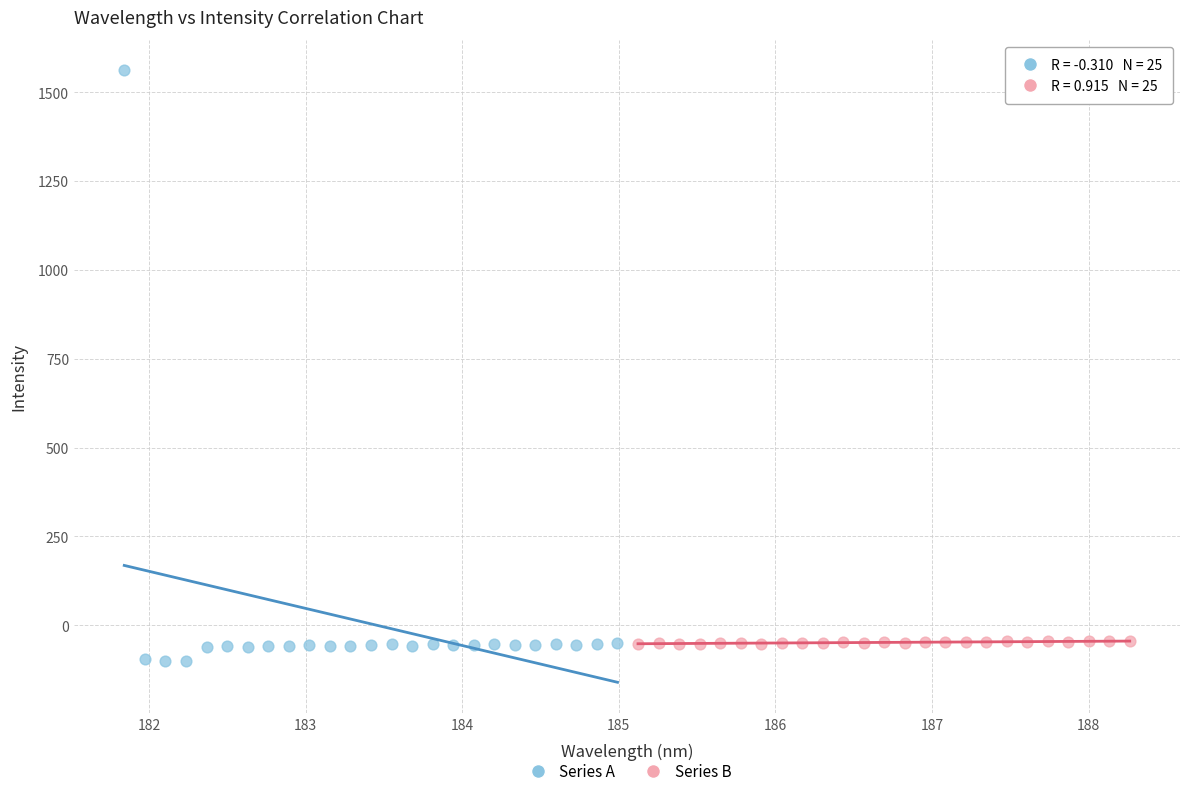

Which series has the largest Y range (max minus min)?

Series A